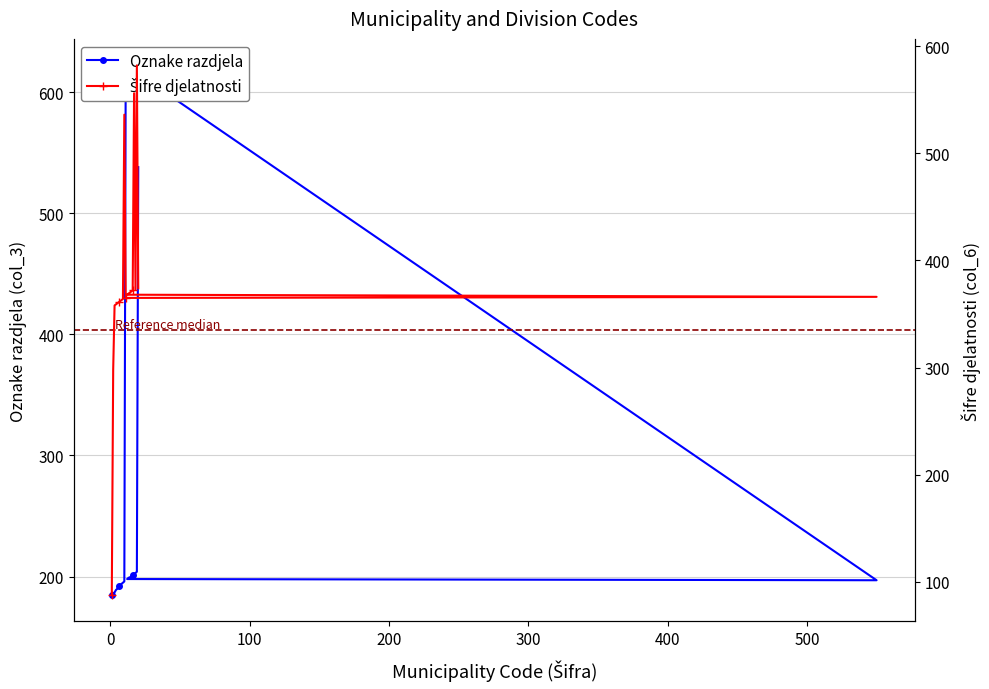

Which series has the largest total across all categories?

Šifre djelatnosti